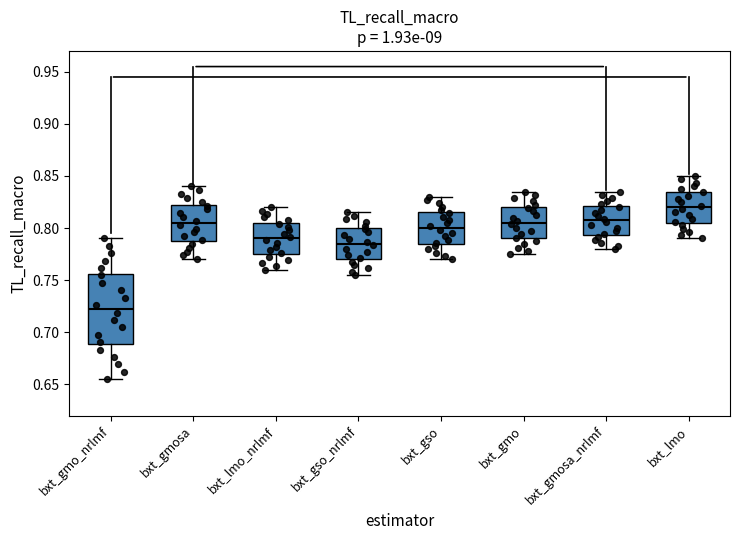

Which box's median line is the highest?

bxt_lmo